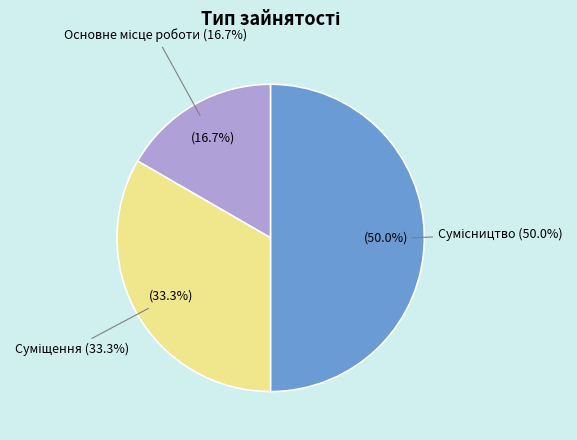

What is the ratio of the value at Основне місце роботи to the value at Суміщення?

0.5